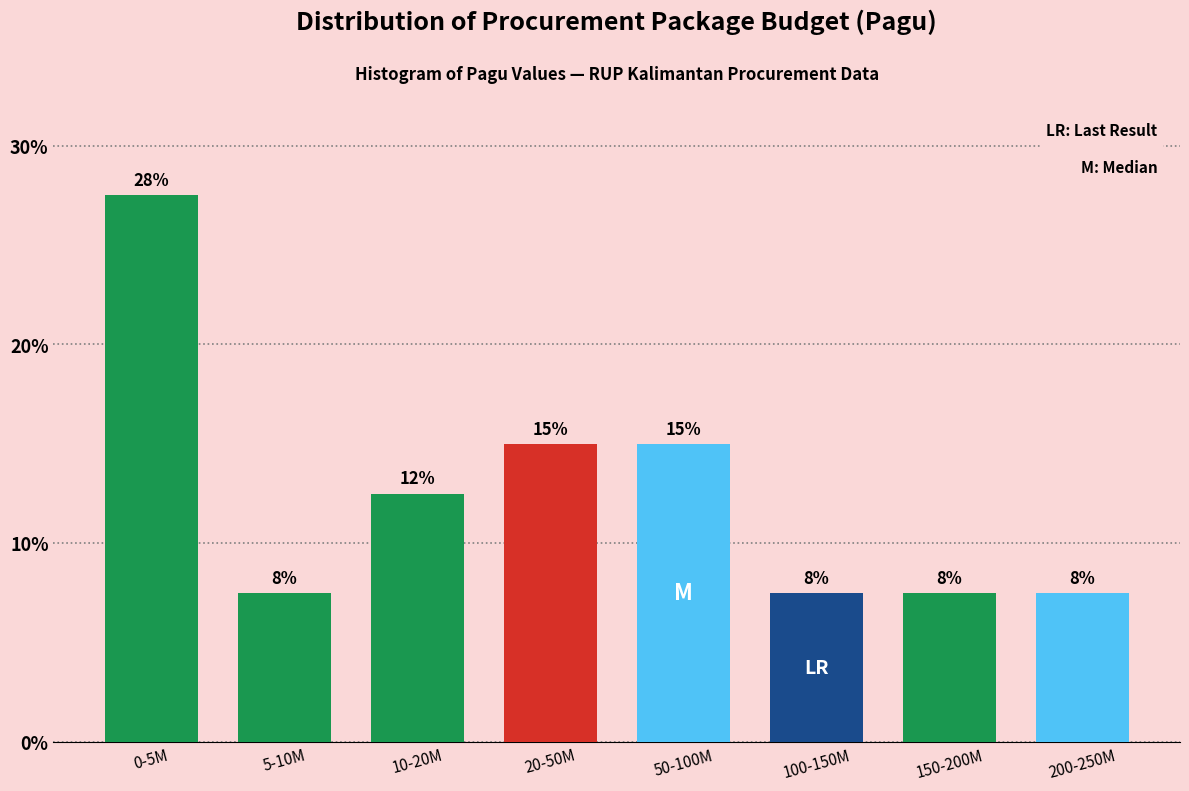

Does the chart contain any negative values?

No